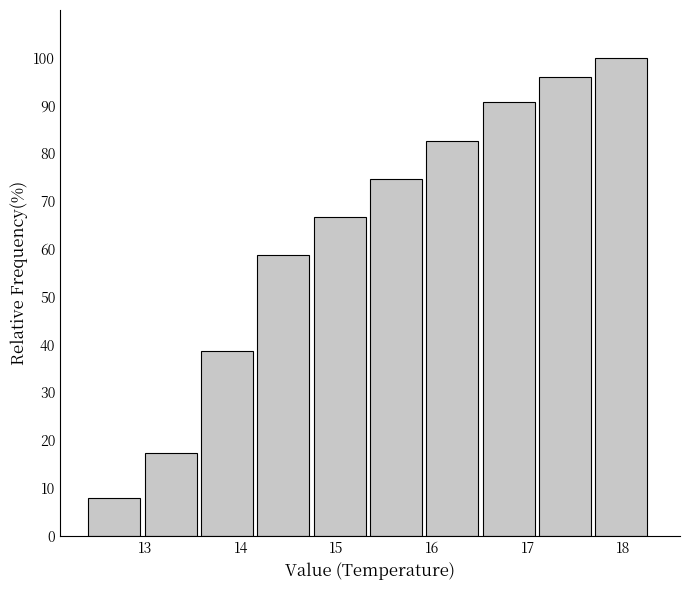

What is the height of the bar covering 16.53 to 17.12 on the x-axis? Neither the bar edges nor the heights are printed on the chart, so give them approximately, as read against the axes.

91